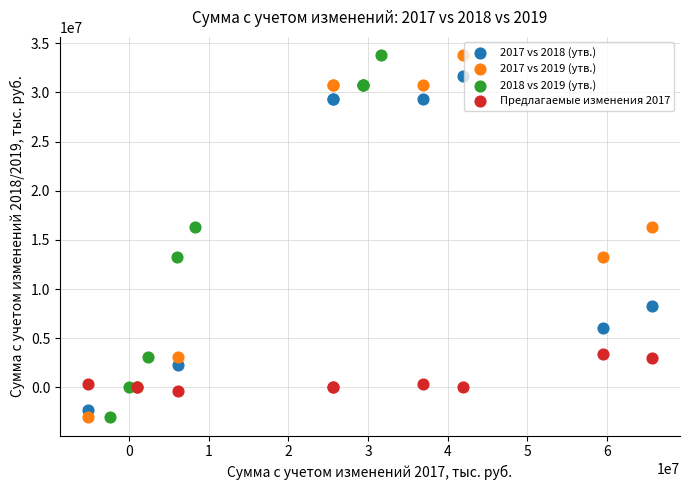

What are all the series names shown in the legend?

2017 vs 2018 (утв.), 2017 vs 2019 (утв.), 2018 vs 2019 (утв.), Предлагаемые изменения 2017